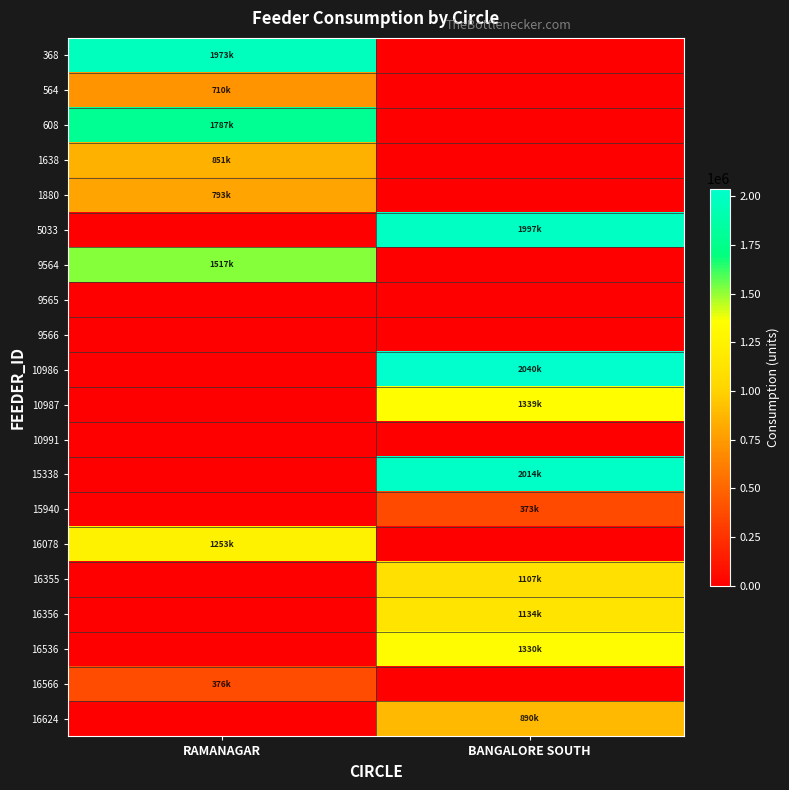

At which category is the sum across all series the highest?

BANGALORE SOUTH